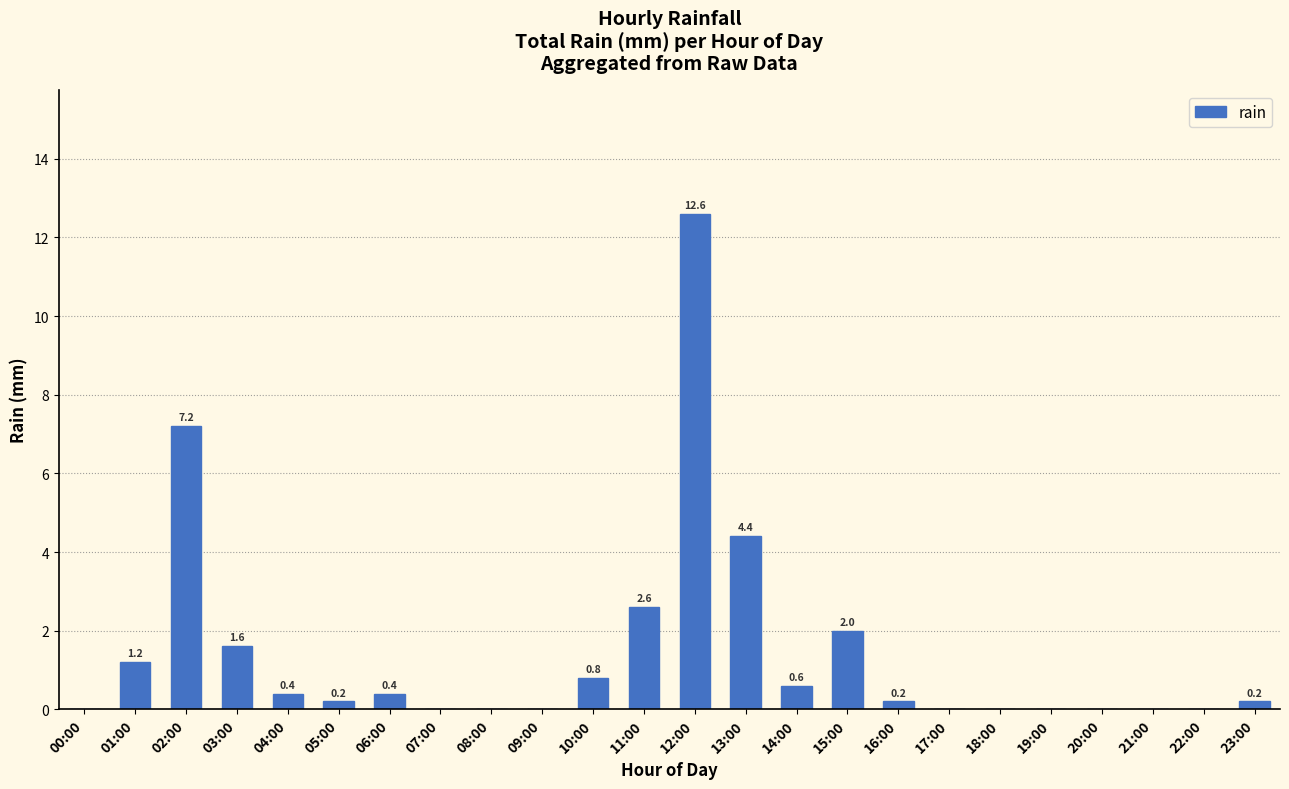

Is it true that the value at 20:00 is -5.4?

False